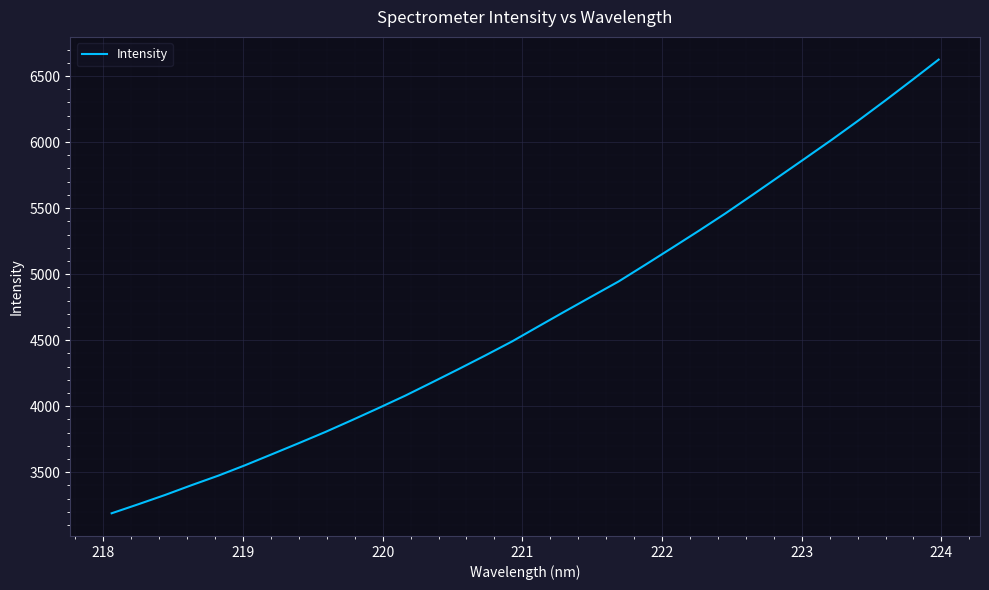

What is the difference between the maximum and minimum values?

3435.5